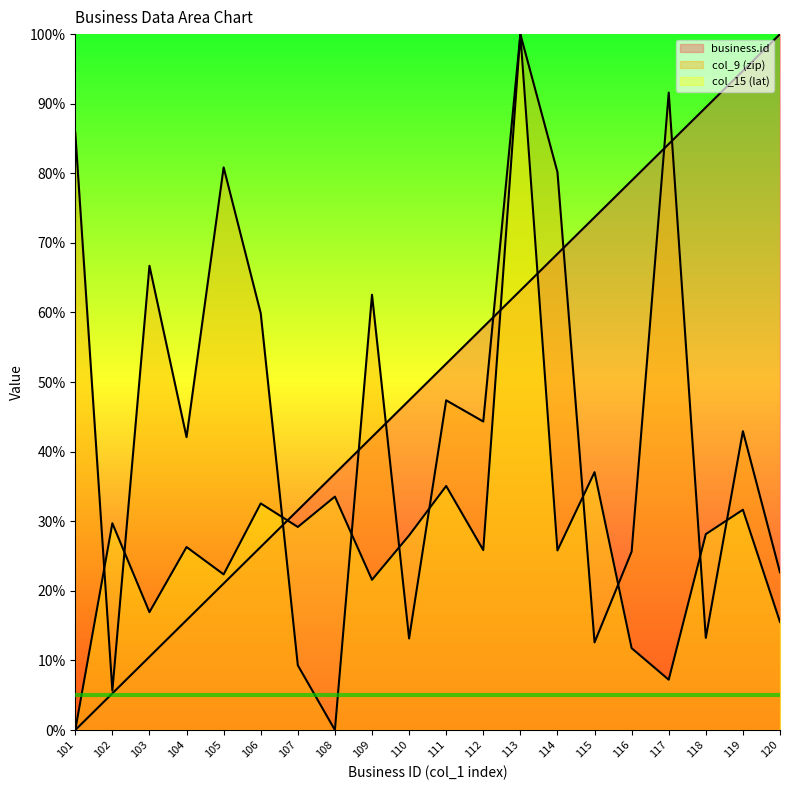

What is the sum of all business.id values?

1000.0